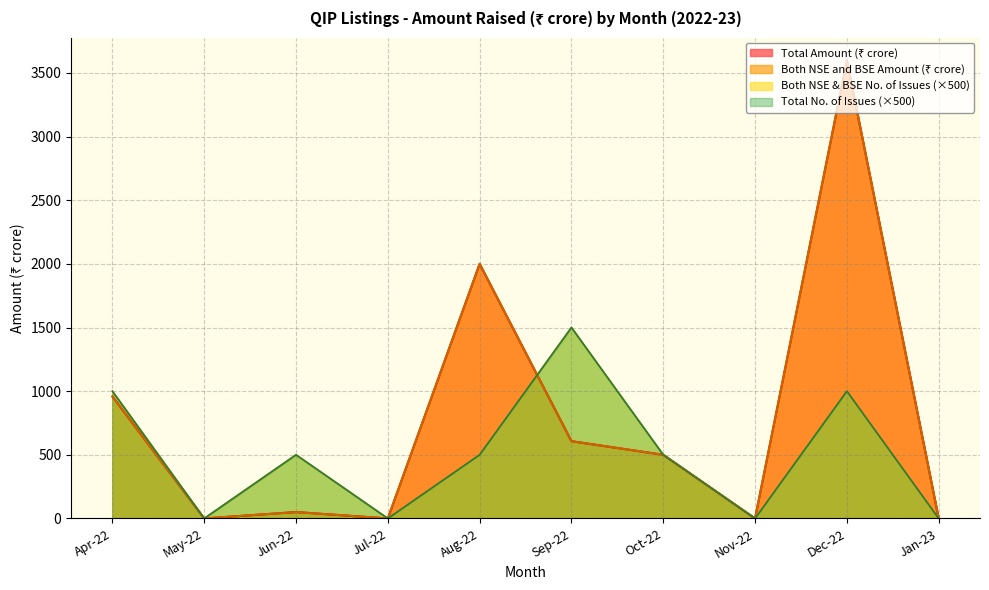

Which category has the highest value in the Total Amount (₹ crore) series?

Dec-22